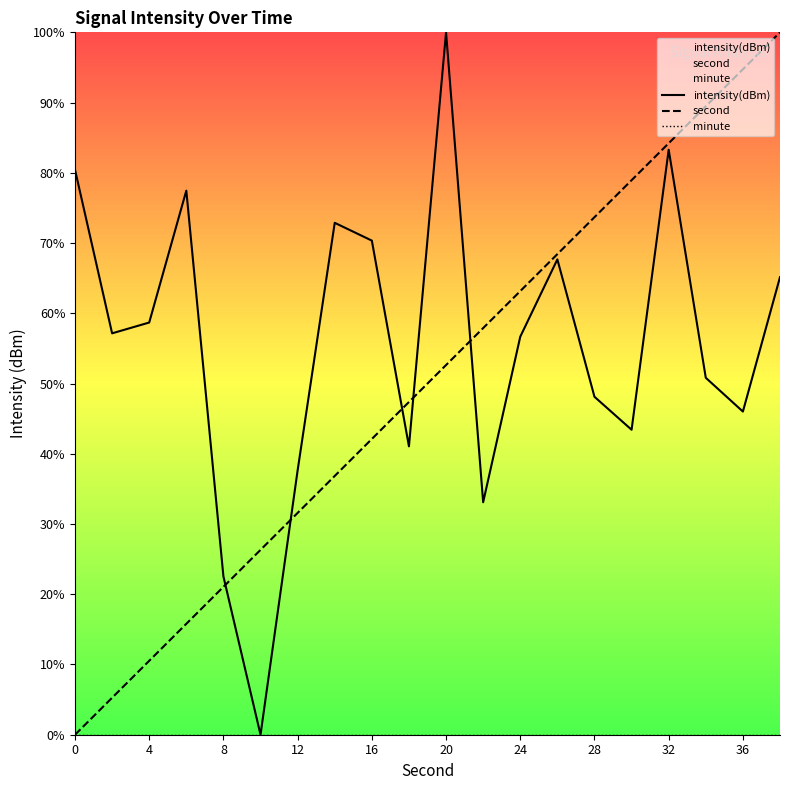

What is the average value of the second series?

50.0